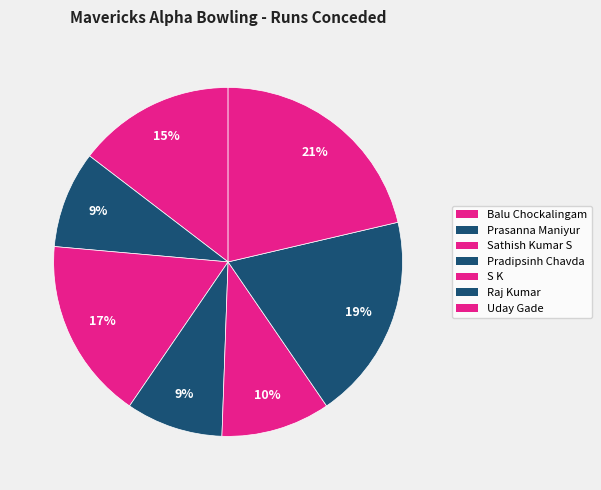

To the nearest percent, what is the difference between the largest and smallest slice percentages?

12%